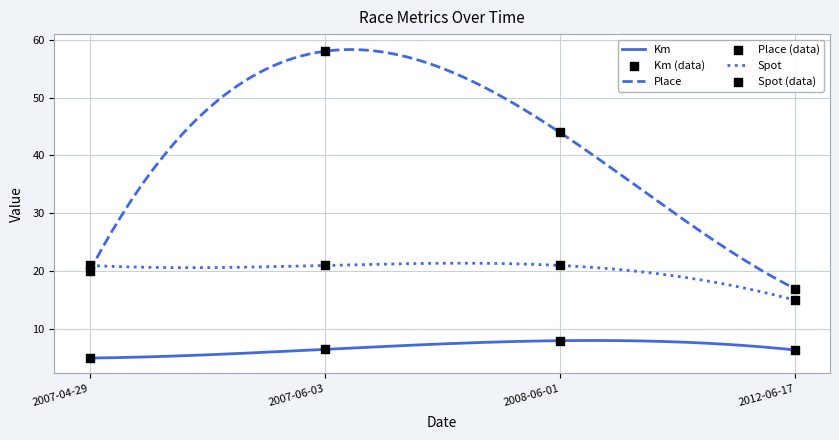

Which series reaches the minimum Y coordinate?

Km